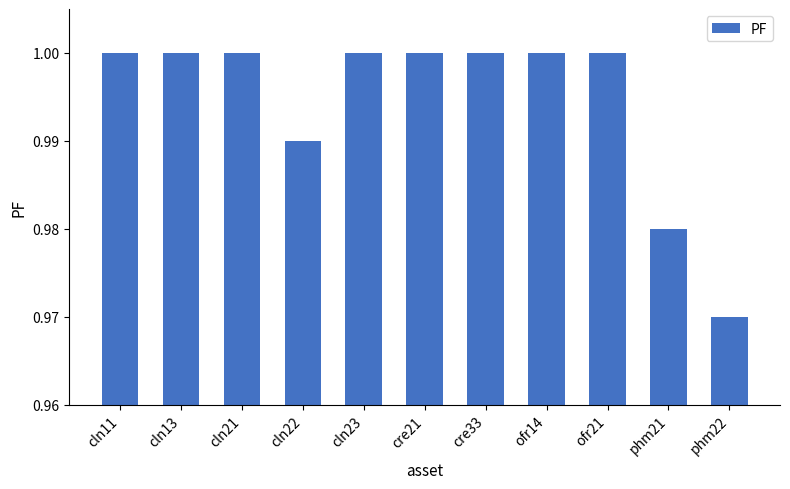

What is the sum of the values at cln23 and phm22?

2.0